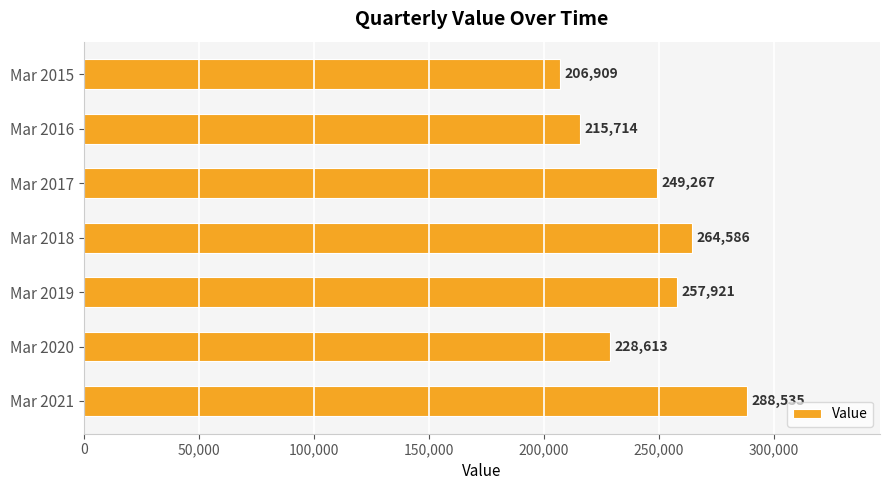

What is the change in value from Mar 2016 to Mar 2015?

-8805